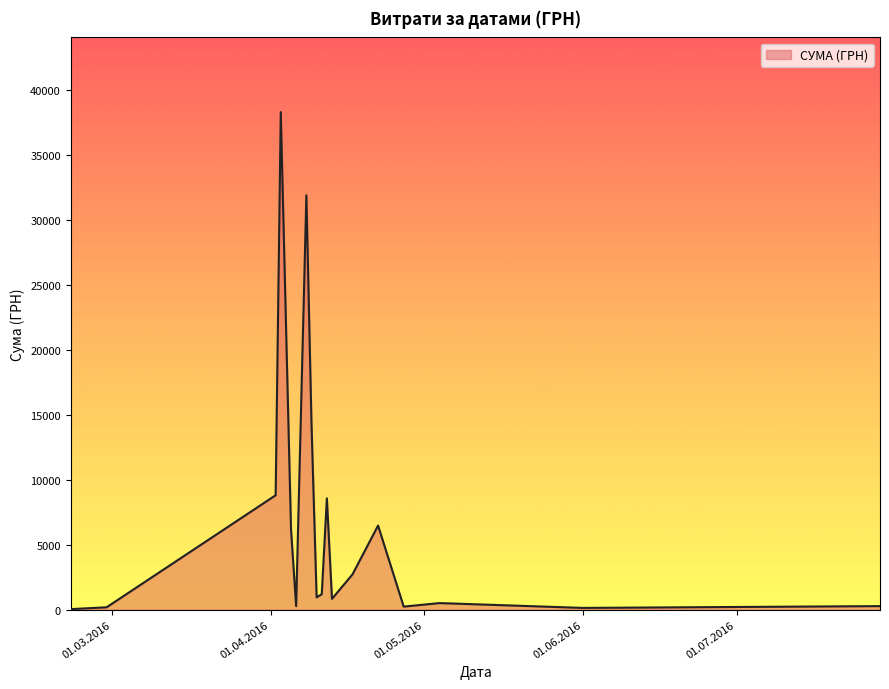

What is the maximum value shown in the chart?

38303.0